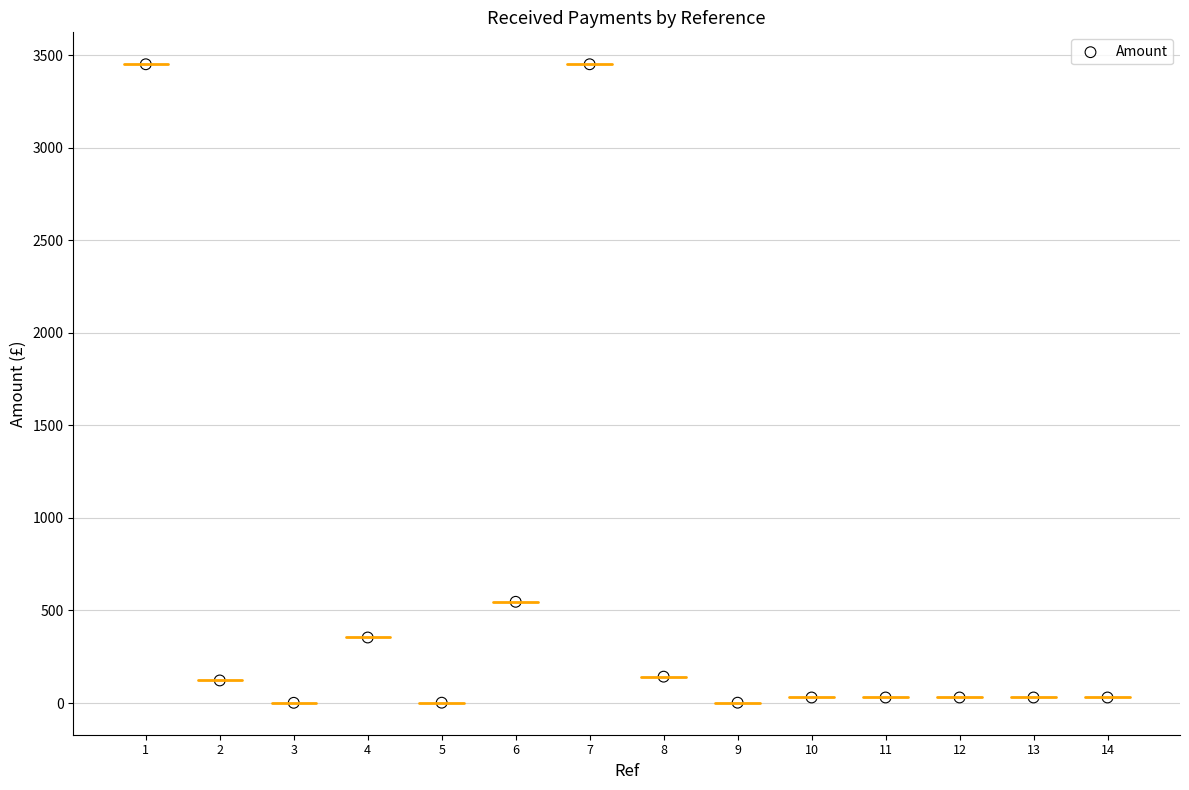

What is the range of X values (max minus min)?

13.0